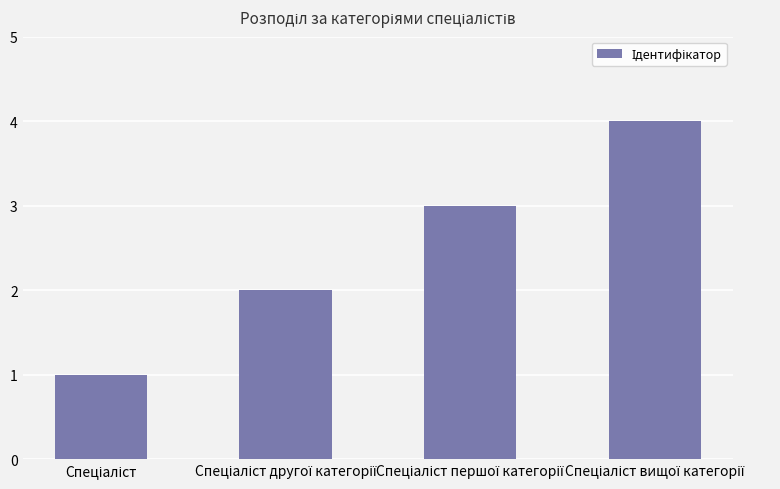

What is the maximum value shown in the chart?

4